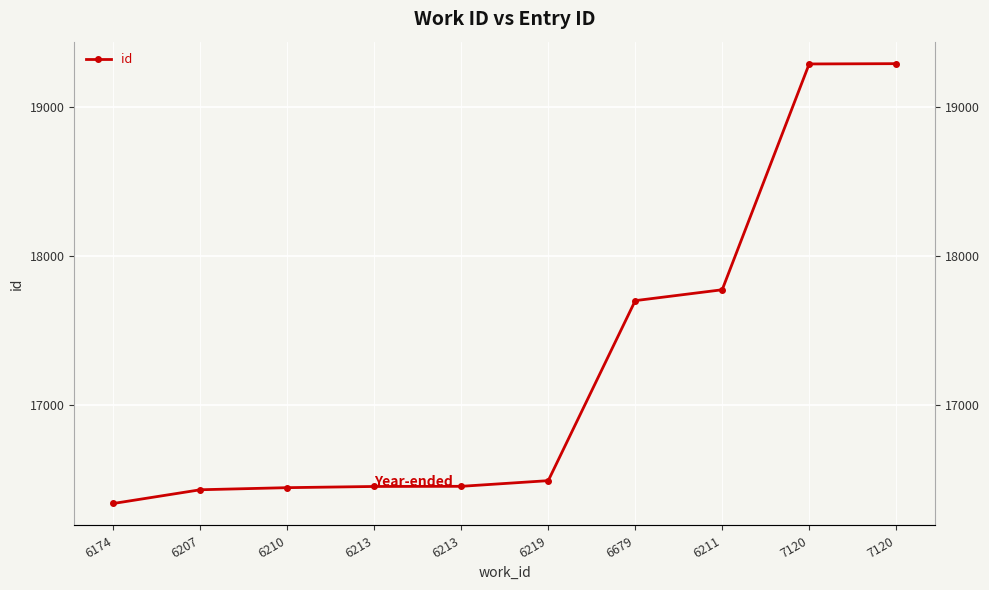

What is the ratio of the value at 6213 to the value at 6174?

1.0